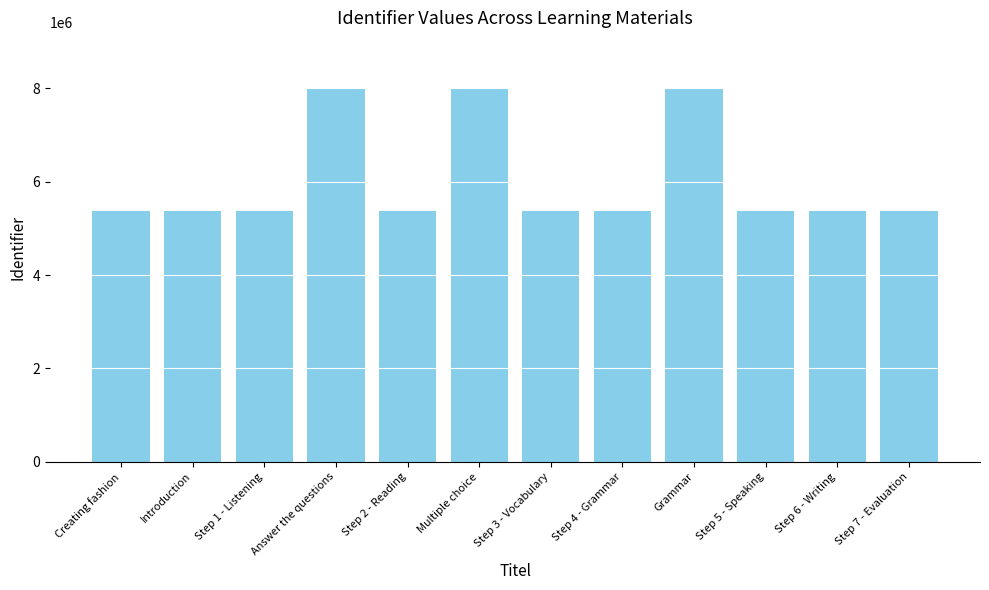

What is the value of the 12th bar from the left?

5367729